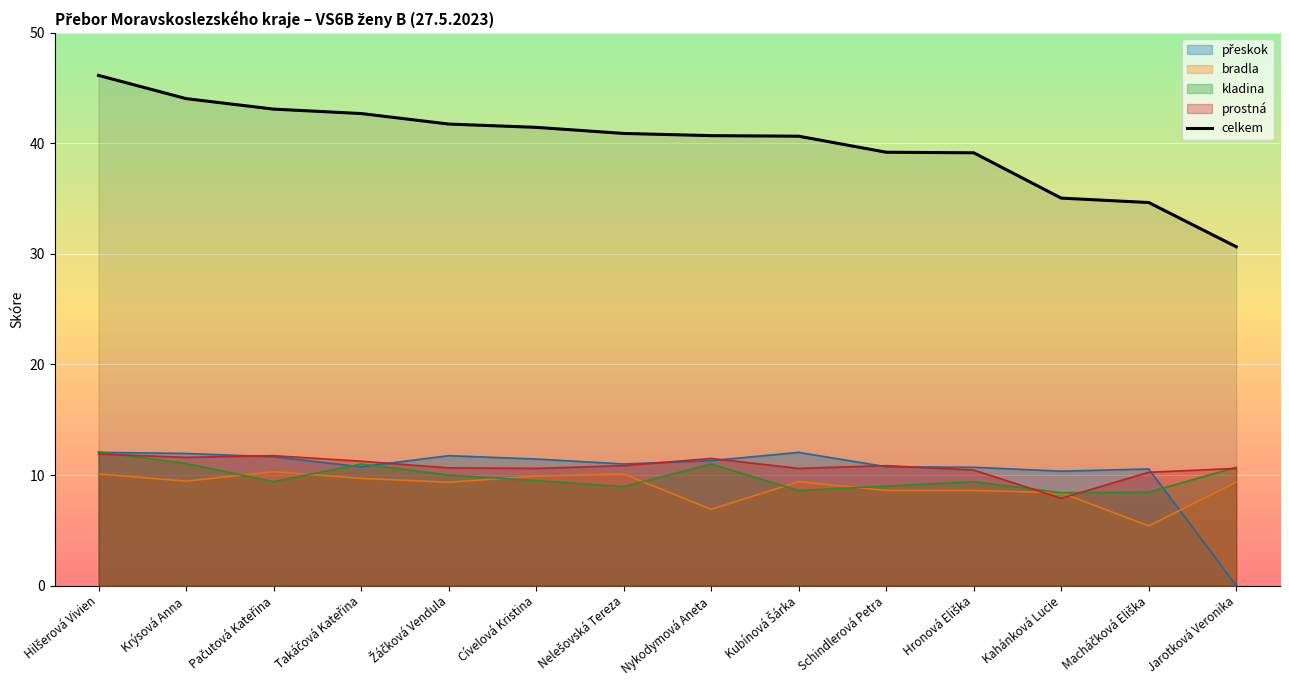

At which label is the value closest to 38?

Hronová Eliška